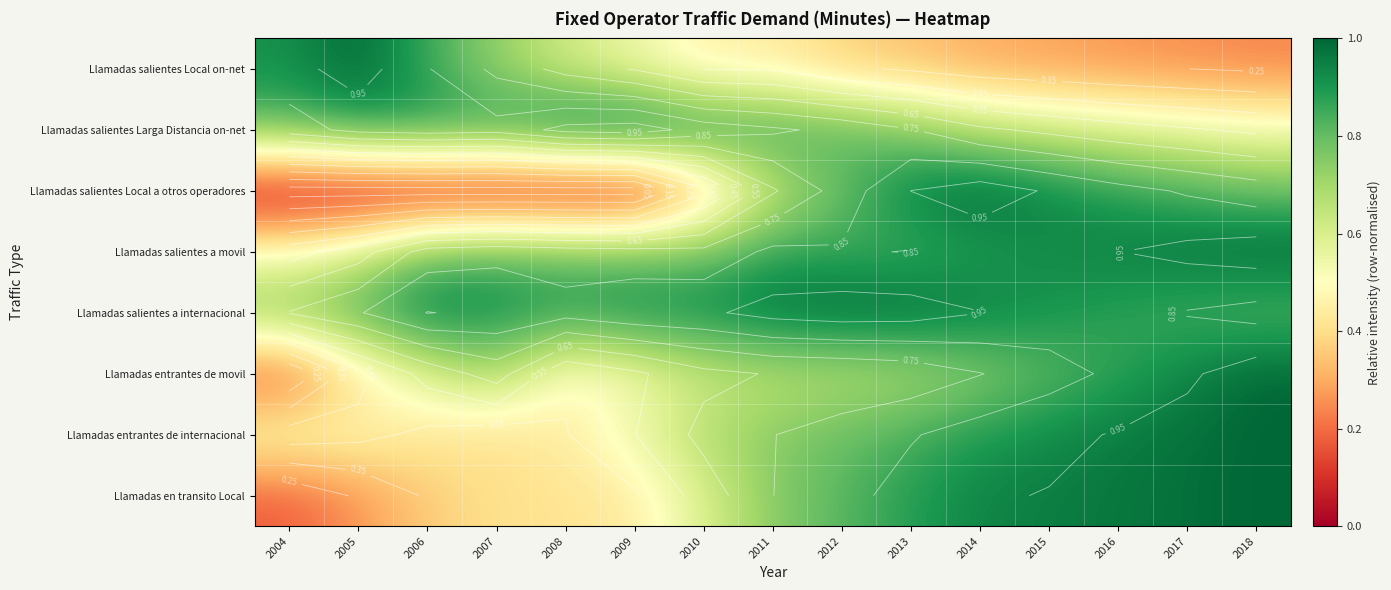

What is the difference between the maximum and minimum values in the Llamadas salientes Local a otros operadores series?

1.0